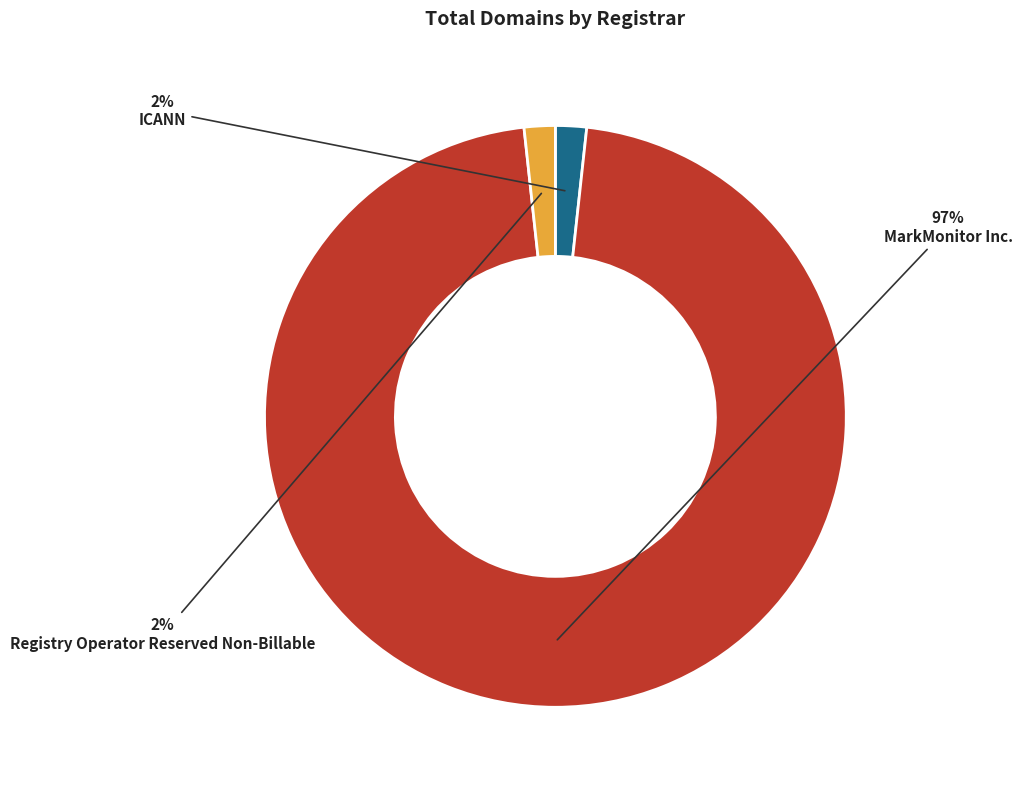

Which slice is the largest?

MarkMonitor Inc.